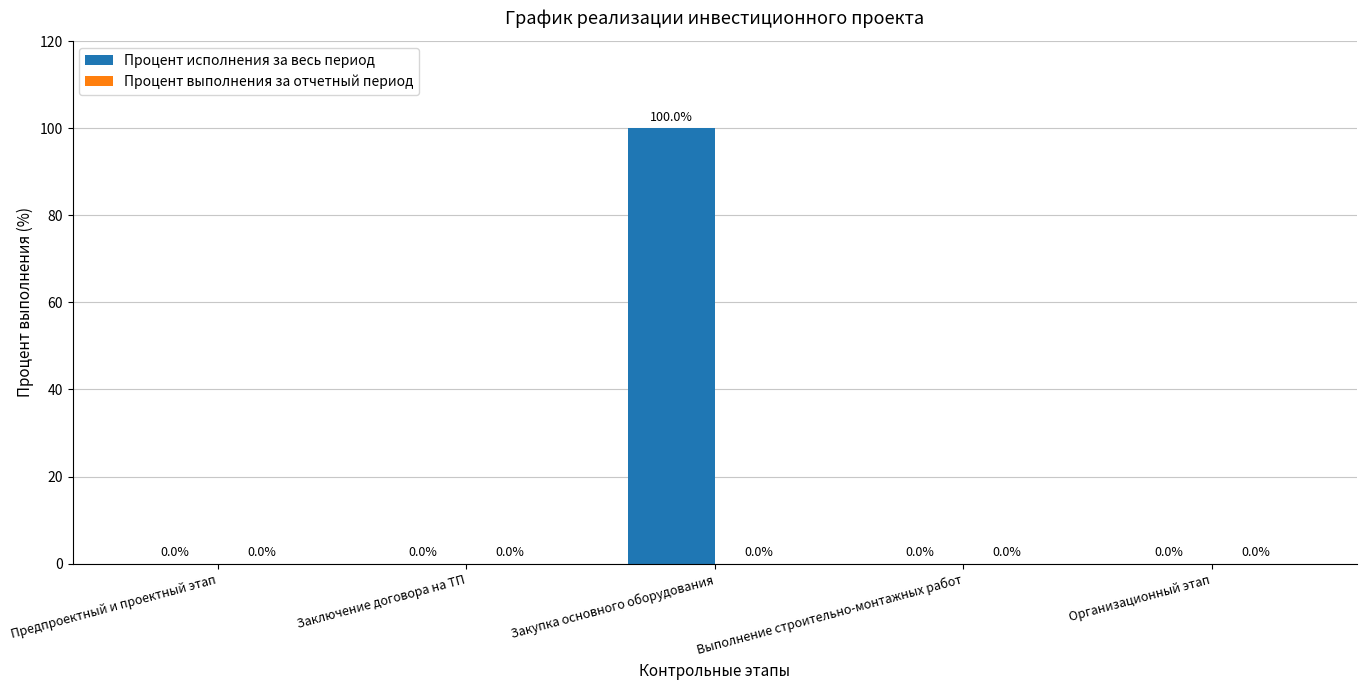

How many data points does each series have?

5